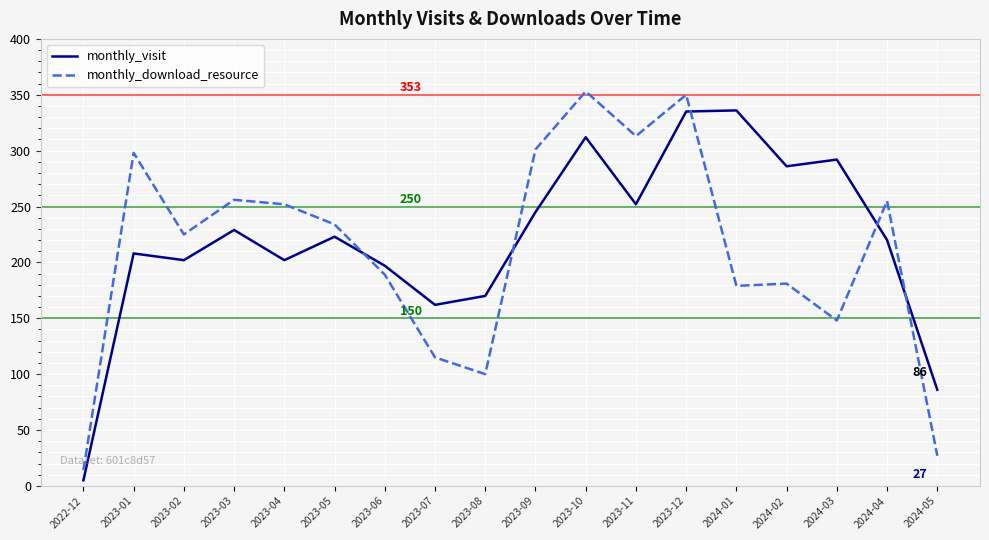

The monthly_download_resource series shows 188 at 2023-07. True or false?

False